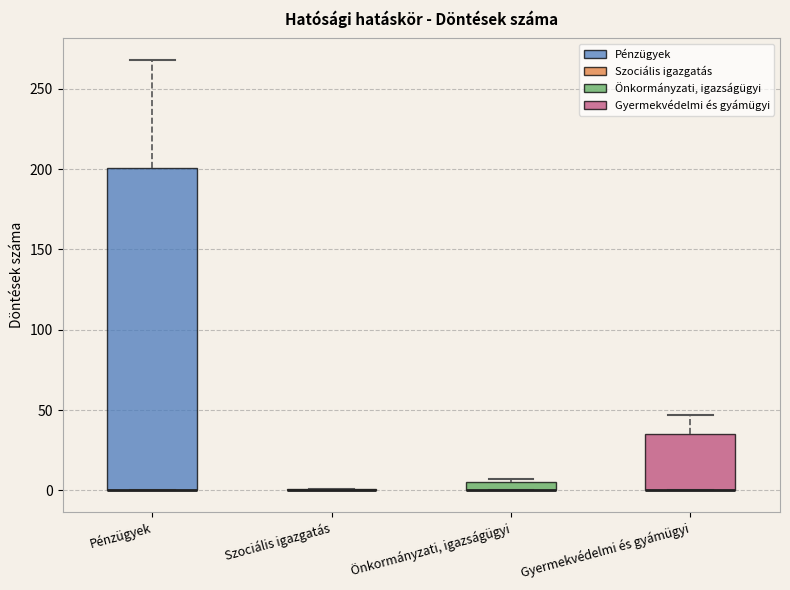

Comparing the boxes themselves (not the whiskers), which one is the tallest?

Pénzügyek